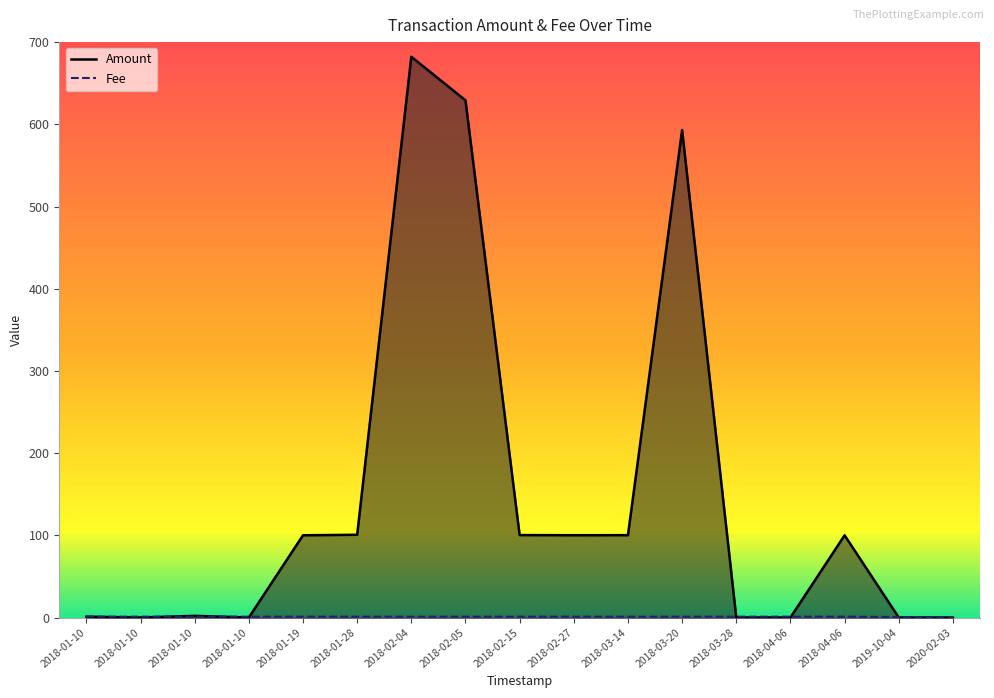

List the series in order of their peak value, highest first.

Amount, Fee